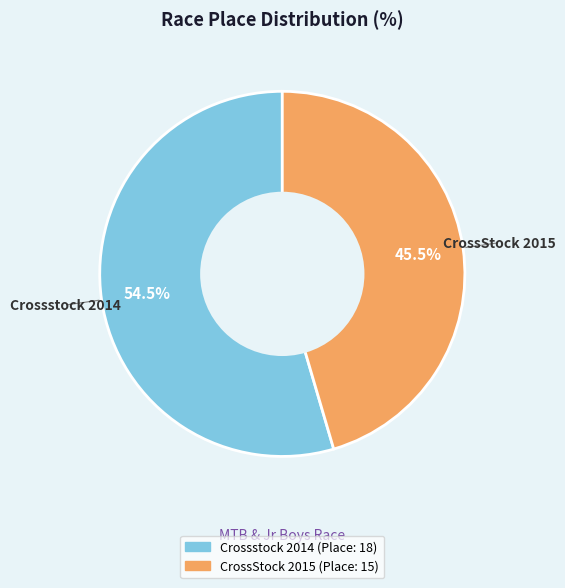

How many slices are in this pie chart?

2